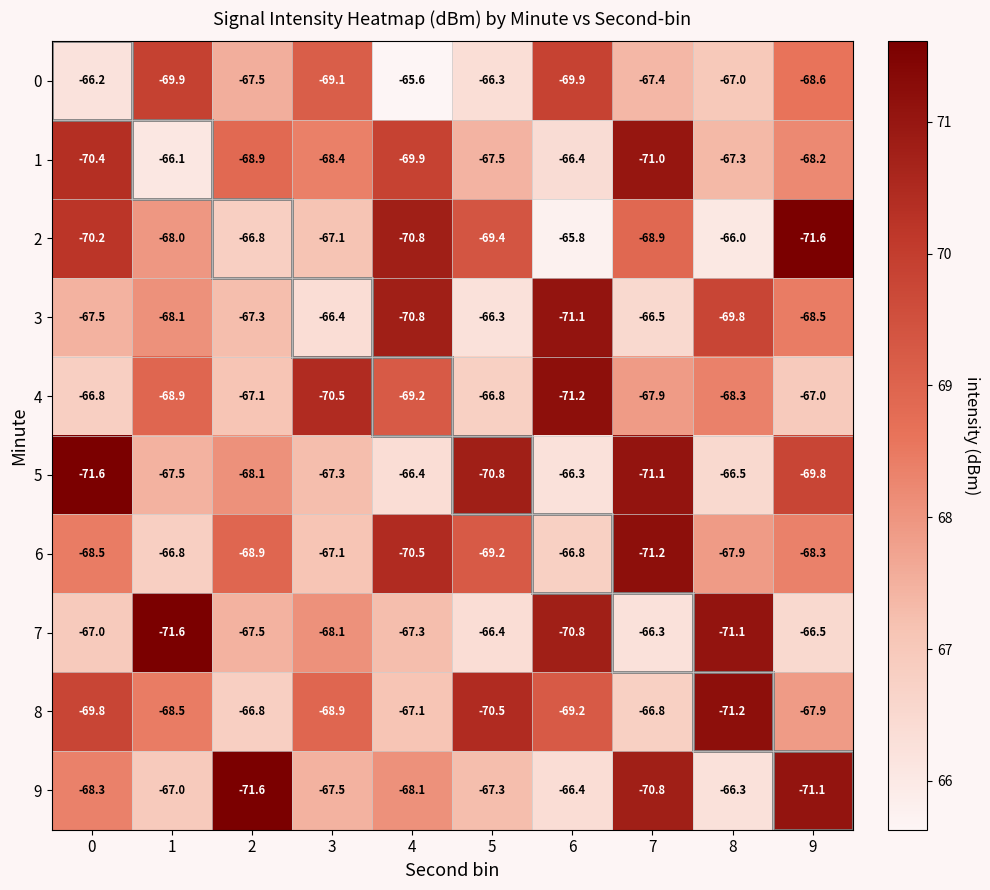

Which series changed the most between 1 and 3?

7